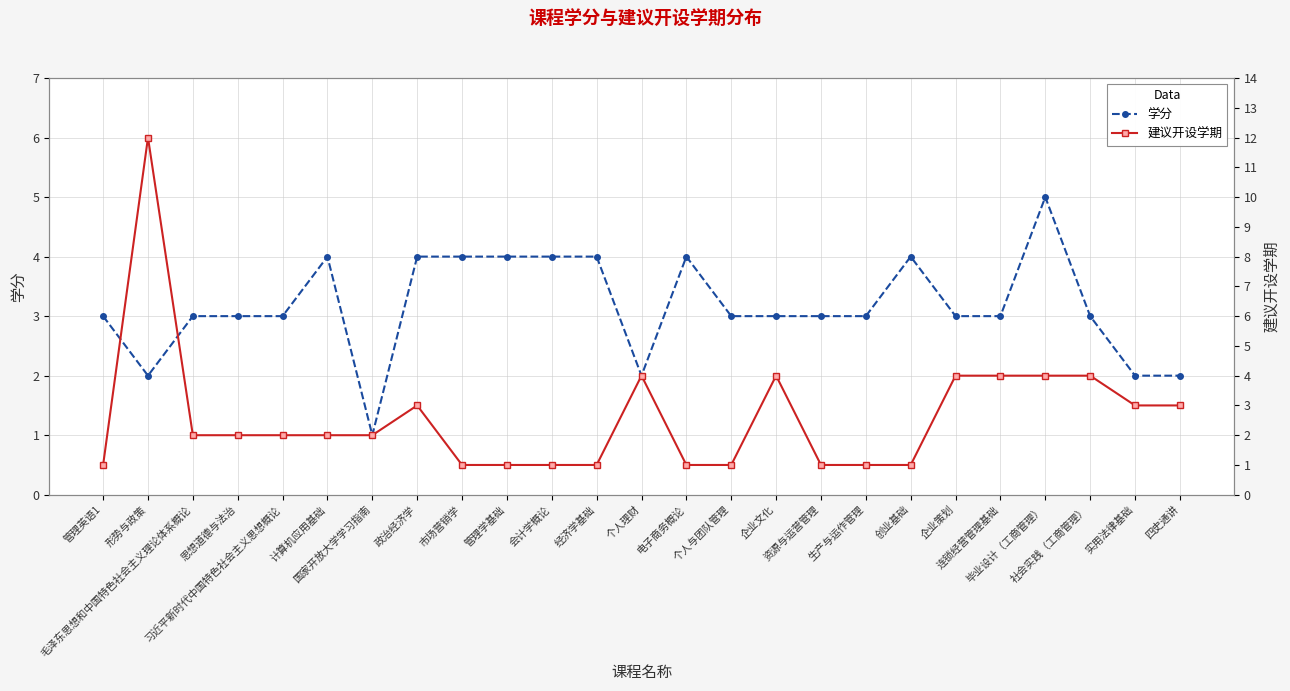

How many interior local peaks does the 学分 series have?

4